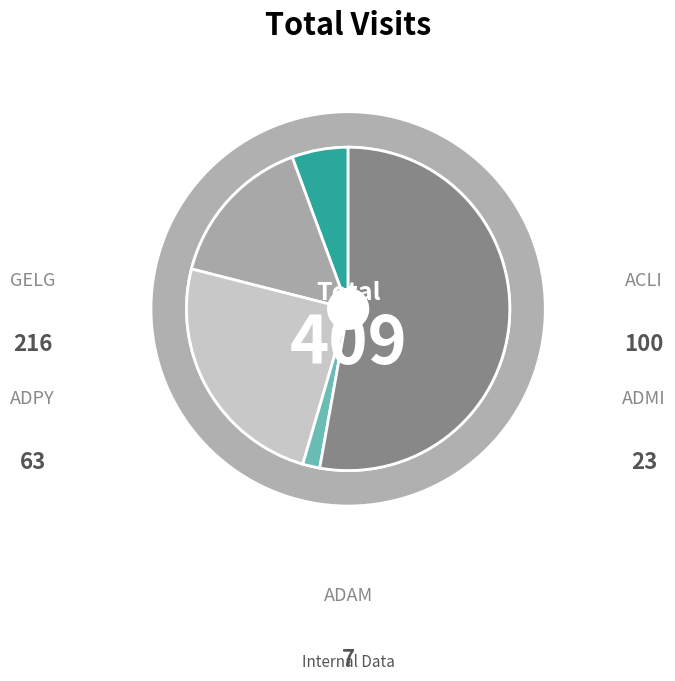

How much of the chart is everything except ADPY?

84.6%